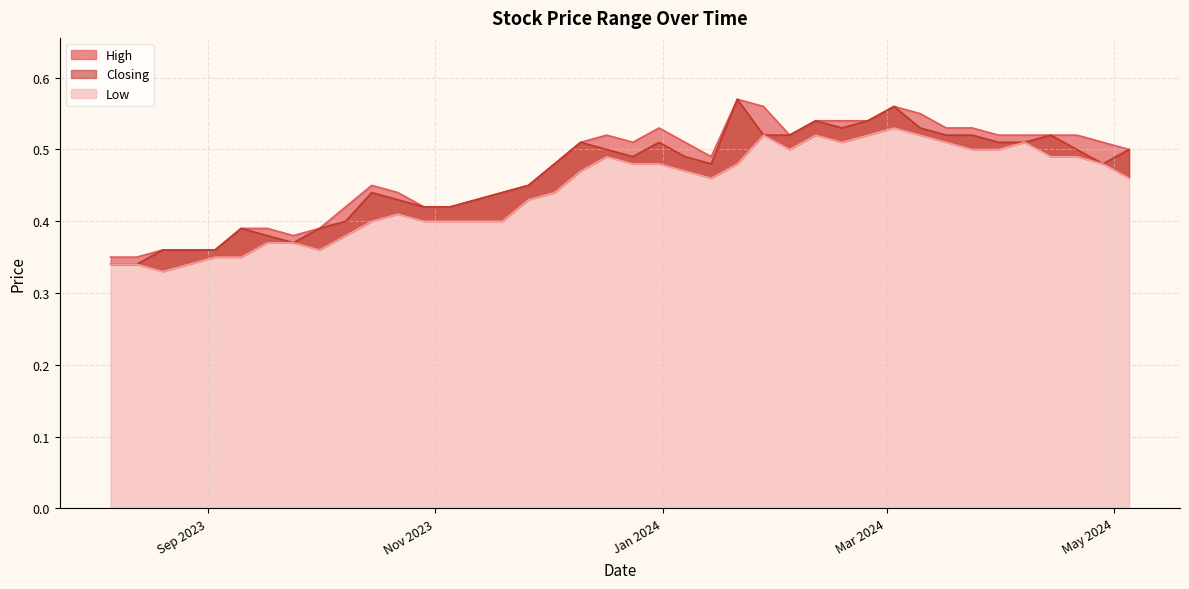

Reading left to right, what are all the values shown in this chart?

High: 05/05/2024=0.5	28/04/2024=0.5	21/04/2024=0.5	14/04/2024=0.5	07/04/2024=0.5	31/03/2024=0.5	24/03/2024=0.5	17/03/2024=0.5	10/03/2024=0.6	03/03/2024=0.6	25/02/2024=0.5	18/02/2024=0.5	11/02/2024=0.5	04/02/2024=0.5	28/01/2024=0.6	21/01/2024=0.6	14/01/2024=0.5	07/01/2024=0.5	31/12/2023=0.5	24/12/2023=0.5	17/12/2023=0.5	10/12/2023=0.5	03/12/2023=0.5	26/11/2023=0.5	19/11/2023=0.4	12/11/2023=0.4	05/11/2023=0.4	29/10/2023=0.4	22/10/2023=0.4	15/10/2023=0.5	08/10/2023=0.4	01/10/2023=0.4	24/09/2023=0.4	17/09/2023=0.4	10/09/2023=0.4	03/09/2023=0.4	27/08/2023=0.4	20/08/2023=0.4	13/08/2023=0.3	06/08/2023=0.3
Closing: 05/05/2024=0.5	28/04/2024=0.5	21/04/2024=0.5	14/04/2024=0.5	07/04/2024=0.5	31/03/2024=0.5	24/03/2024=0.5	17/03/2024=0.5	10/03/2024=0.5	03/03/2024=0.6	25/02/2024=0.5	18/02/2024=0.5	11/02/2024=0.5	04/02/2024=0.5	28/01/2024=0.5	21/01/2024=0.6	14/01/2024=0.5	07/01/2024=0.5	31/12/2023=0.5	24/12/2023=0.5	17/12/2023=0.5	10/12/2023=0.5	03/12/2023=0.5	26/11/2023=0.5	19/11/2023=0.4	12/11/2023=0.4	05/11/2023=0.4	29/10/2023=0.4	22/10/2023=0.4	15/10/2023=0.4	08/10/2023=0.4	01/10/2023=0.4	24/09/2023=0.4	17/09/2023=0.4	10/09/2023=0.4	03/09/2023=0.4	27/08/2023=0.4	20/08/2023=0.4	13/08/2023=0.3	06/08/2023=0.3
Low: 05/05/2024=0.5	28/04/2024=0.5	21/04/2024=0.5	14/04/2024=0.5	07/04/2024=0.5	31/03/2024=0.5	24/03/2024=0.5	17/03/2024=0.5	10/03/2024=0.5	03/03/2024=0.5	25/02/2024=0.5	18/02/2024=0.5	11/02/2024=0.5	04/02/2024=0.5	28/01/2024=0.5	21/01/2024=0.5	14/01/2024=0.5	07/01/2024=0.5	31/12/2023=0.5	24/12/2023=0.5	17/12/2023=0.5	10/12/2023=0.5	03/12/2023=0.4	26/11/2023=0.4	19/11/2023=0.4	12/11/2023=0.4	05/11/2023=0.4	29/10/2023=0.4	22/10/2023=0.4	15/10/2023=0.4	08/10/2023=0.4	01/10/2023=0.4	24/09/2023=0.4	17/09/2023=0.4	10/09/2023=0.3	03/09/2023=0.3	27/08/2023=0.3	20/08/2023=0.3	13/08/2023=0.3	06/08/2023=0.3